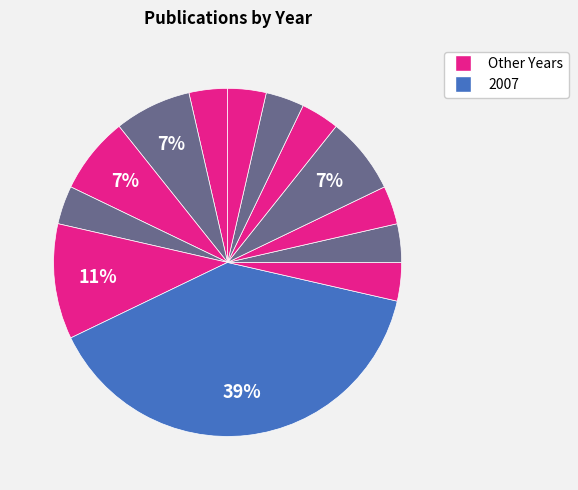

How many slices are in this pie chart?

13